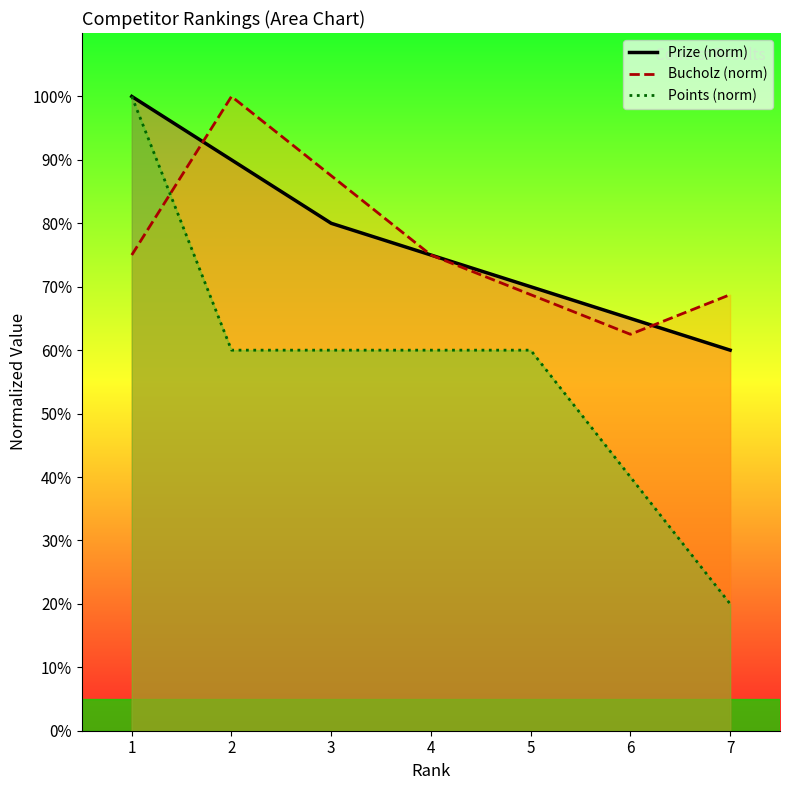

Between which two adjacent categories do Bucholz (norm) and Prize (norm) first intersect?

1 and 2